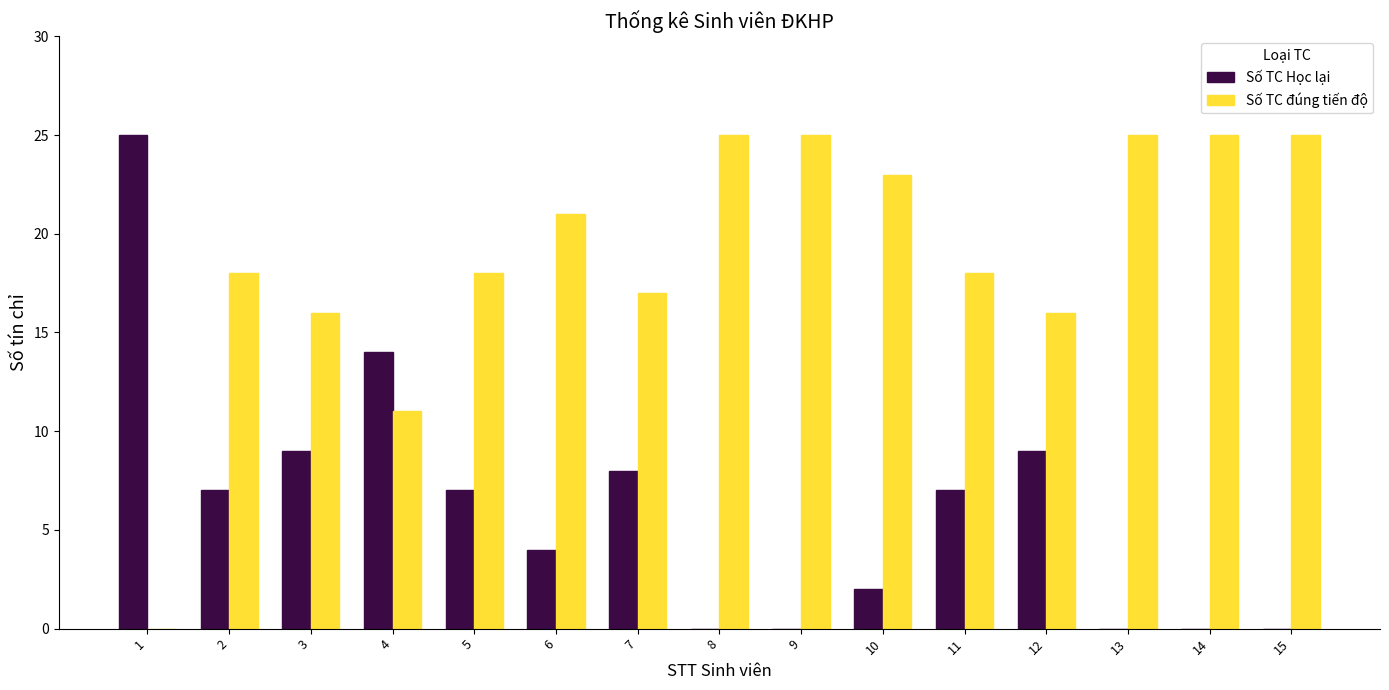

The Số TC đúng tiến độ series shows 0 at 1. True or false?

True